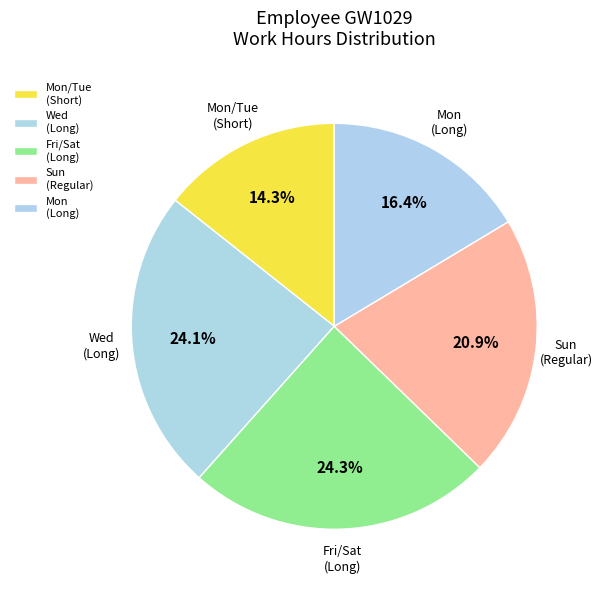

What is the ratio of the value at Mon/Tue (Short) to the value at Sun (Regular)?

0.7